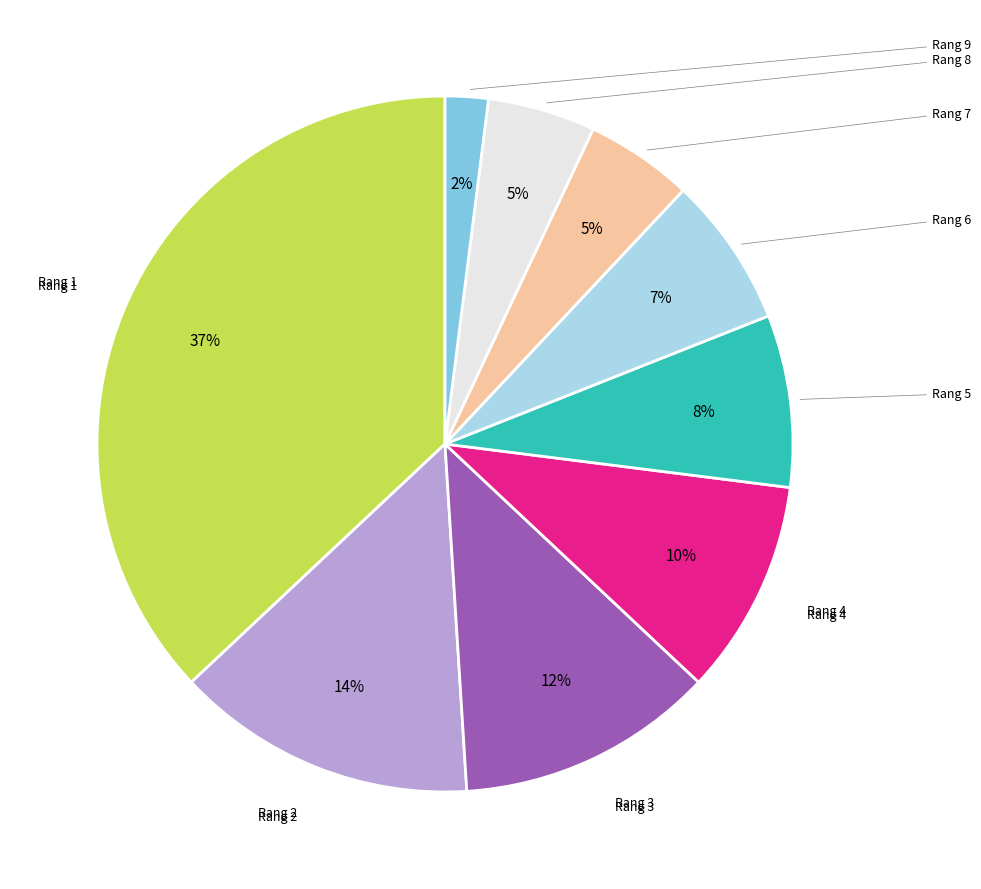

Does any single category account for the majority?

No